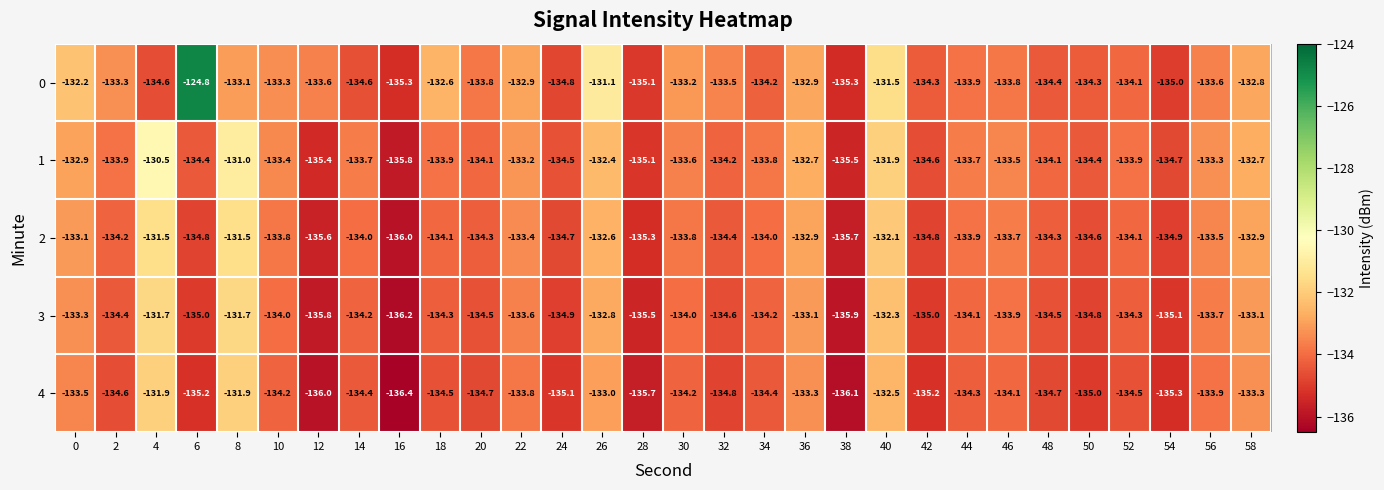

What is the average value of the 2 series?

-133.9